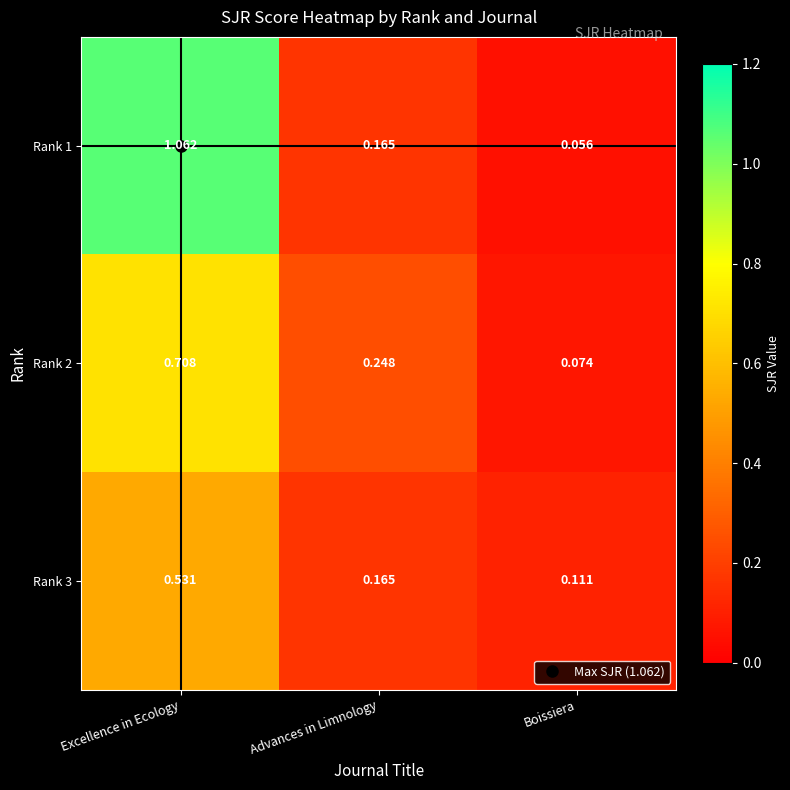

Which category has the lowest value in the Rank 2 series?

Boissiera